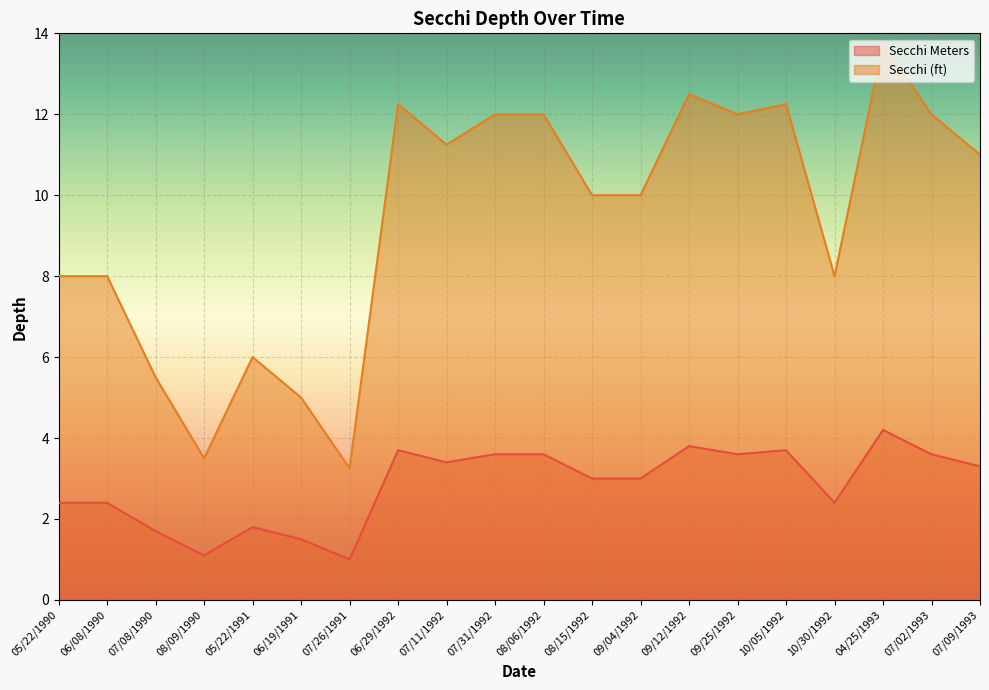

Reading left to right, what are all the values shown in this chart?

Secchi Meters: 2.4	2.4	1.7	1.1	1.8	1.5	1.0	3.7	3.4	3.6	3.6	3.0	3.0	3.8	3.6	3.7	2.4	4.2	3.6	3.3
Secchi (ft): 8.0	8.0	5.5	3.5	6.0	5.0	3.2	12.2	11.2	12.0	12.0	10.0	10.0	12.5	12.0	12.2	8.0	13.8	12.0	11.0